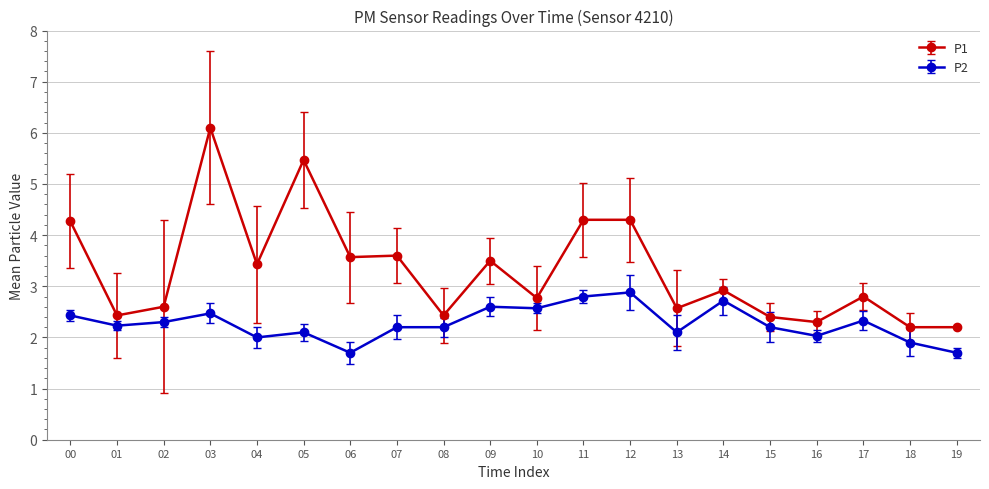

What is the minimum value shown in the chart?

1.7